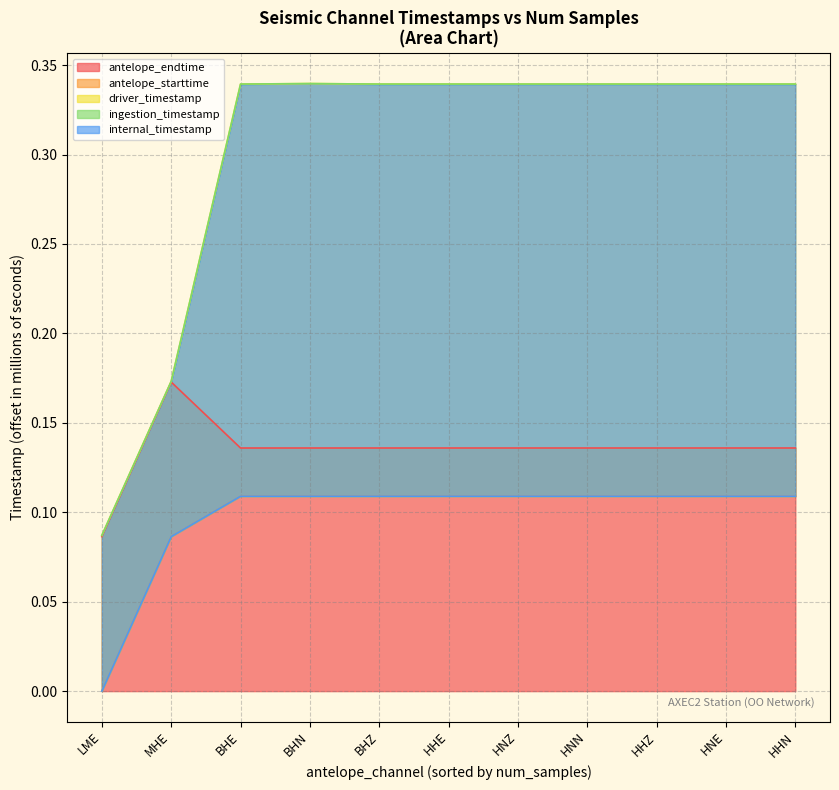

True or false: antelope_endtime has a value of 0.0 at LME.

False